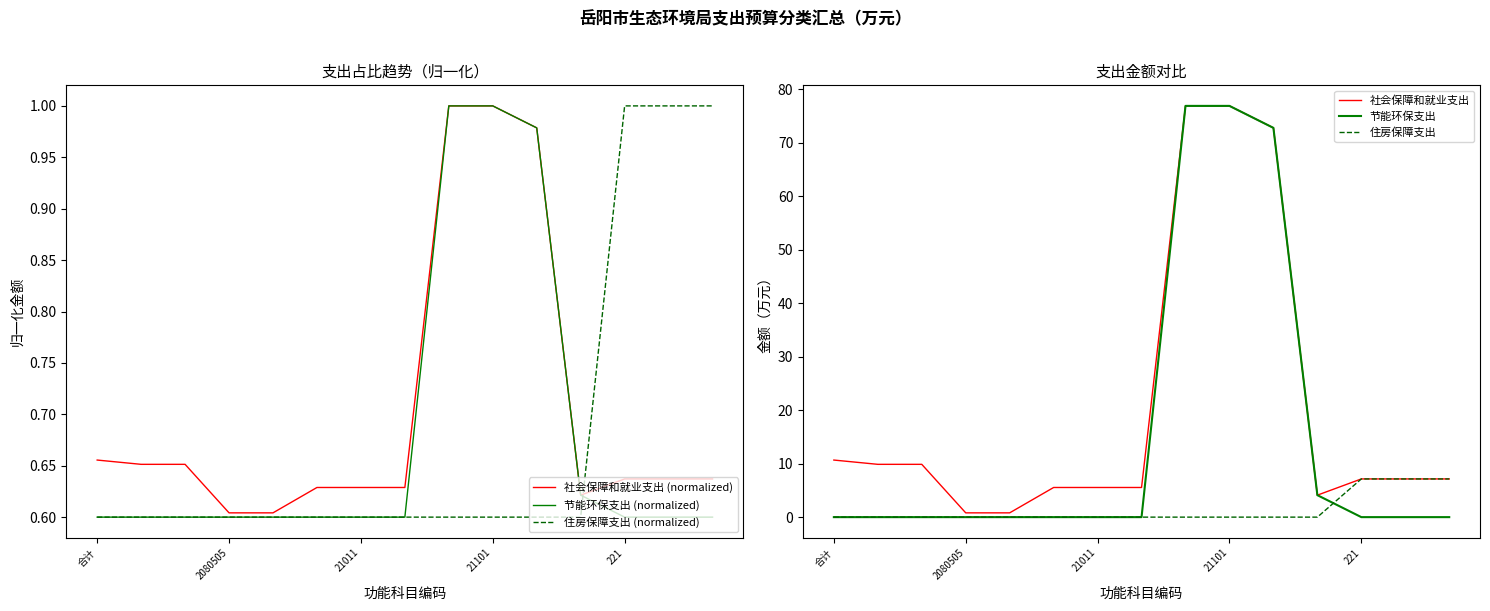

How many lines are shown in the chart?

6